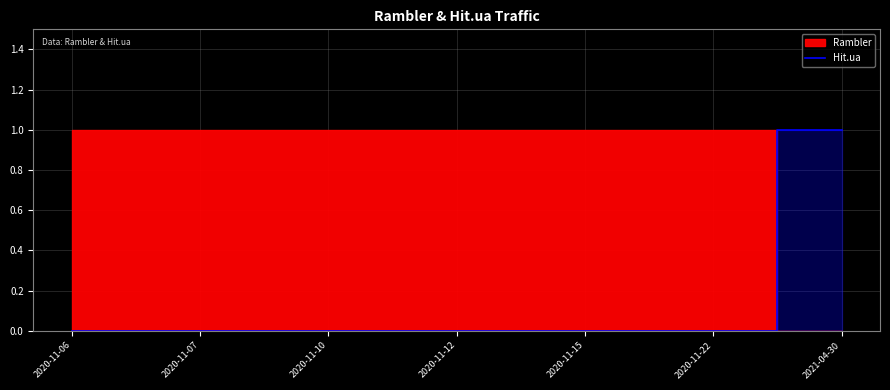

True or false: Hit.ua has a value of 0 at 2020-11-12.

True